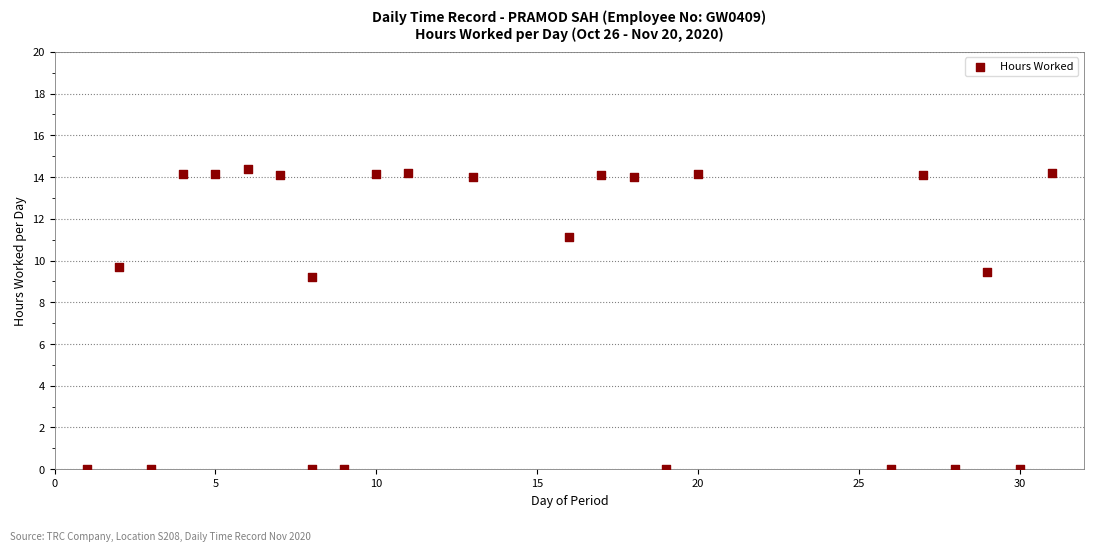

What is the range of Y values (max minus min)?

14.4